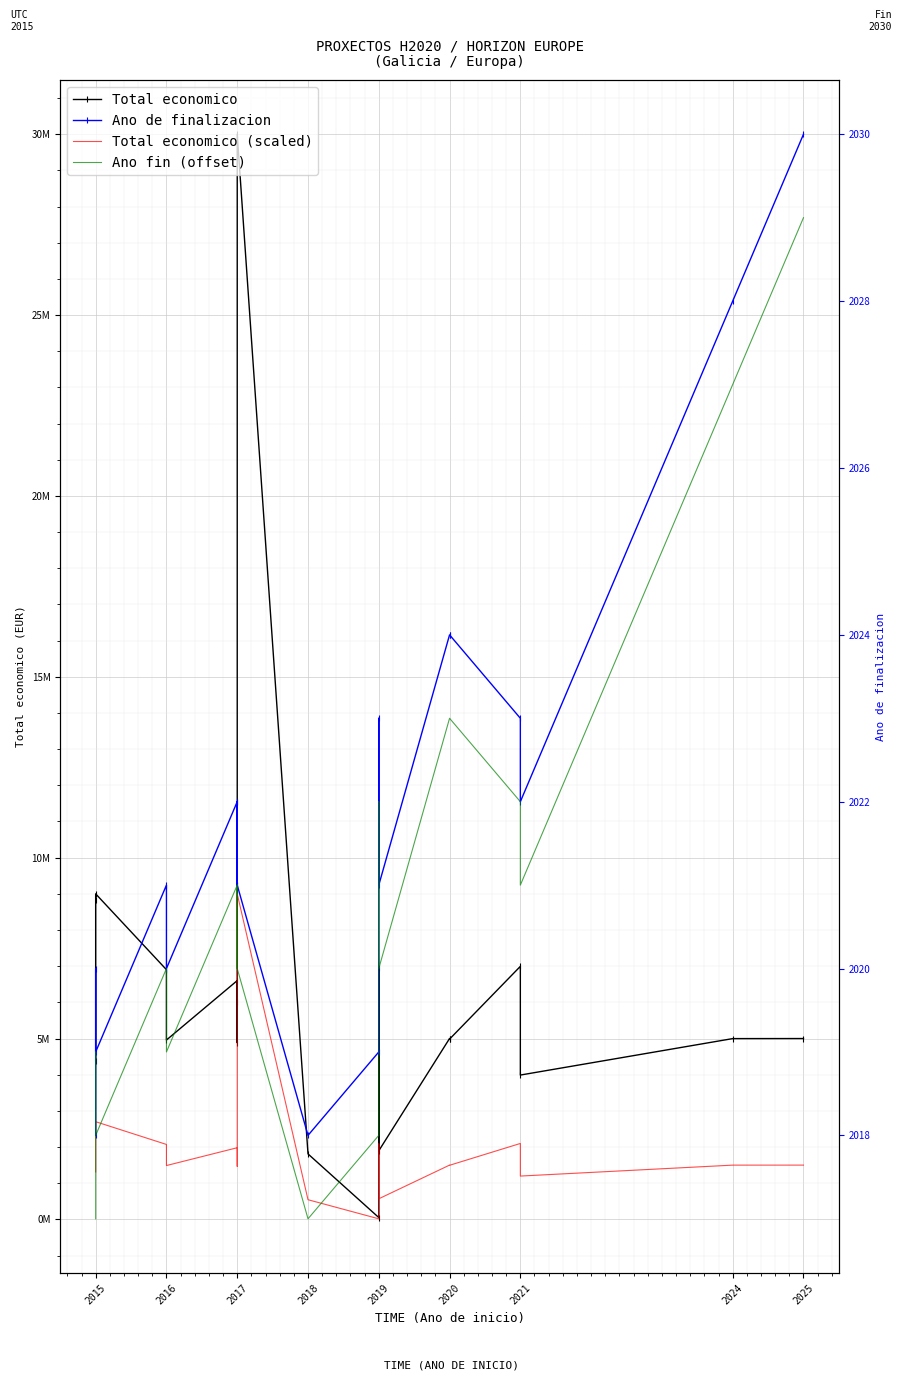

Which series changed the most between 2016 and 2024?

Total economico